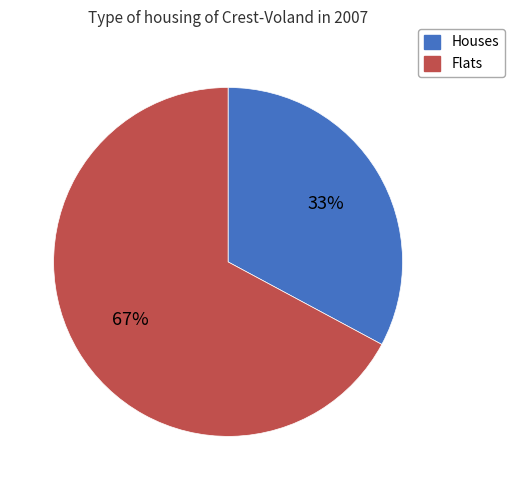

To the nearest percent, what is the difference between the largest and smallest slice percentages?

34%